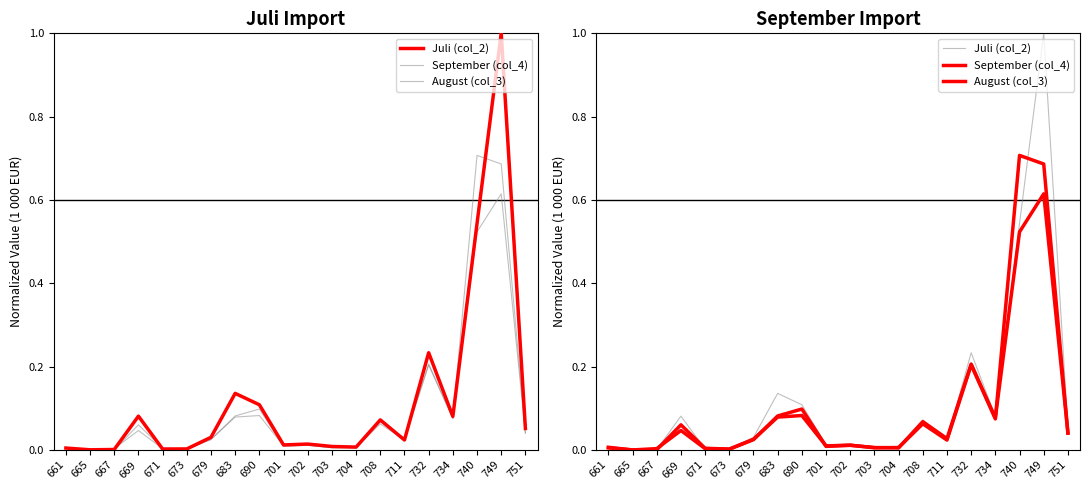

In September (col_4), how many points are lower than both neighbors (excluding endpoints)?

6